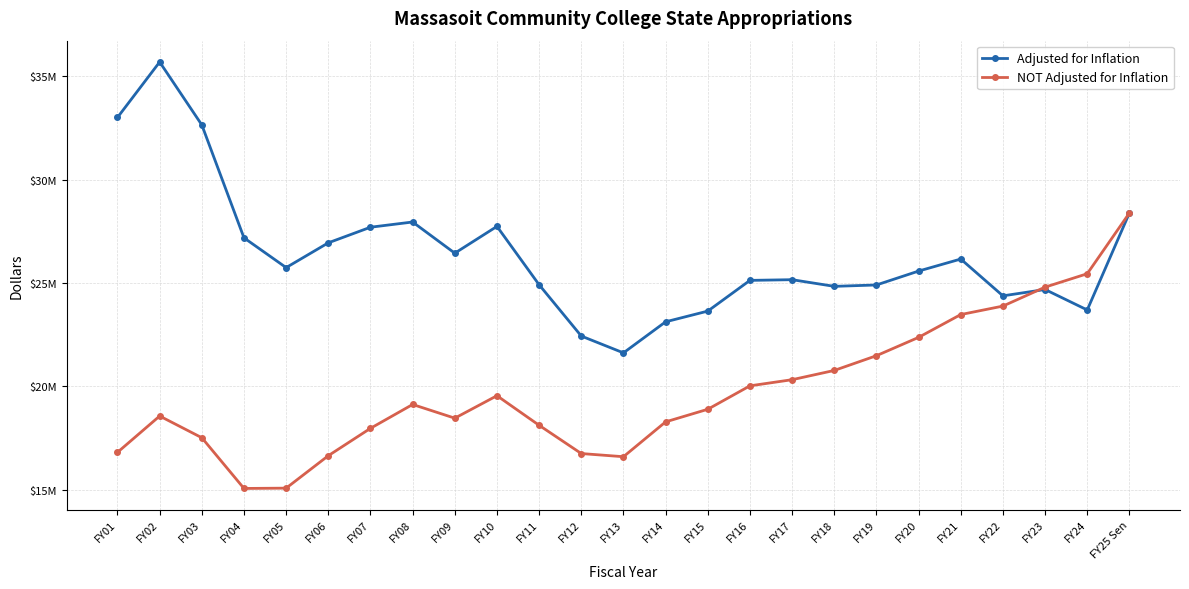

How many times do Adjusted for Inflation and NOT Adjusted for Inflation cross each other?

1